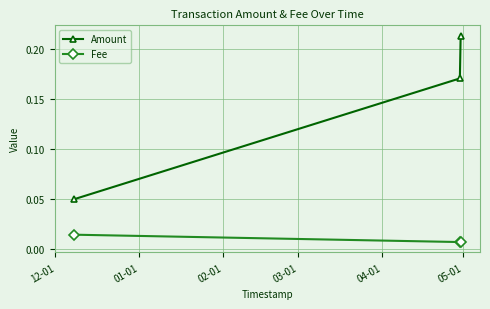

Which series has the widest spread of values?

Amount